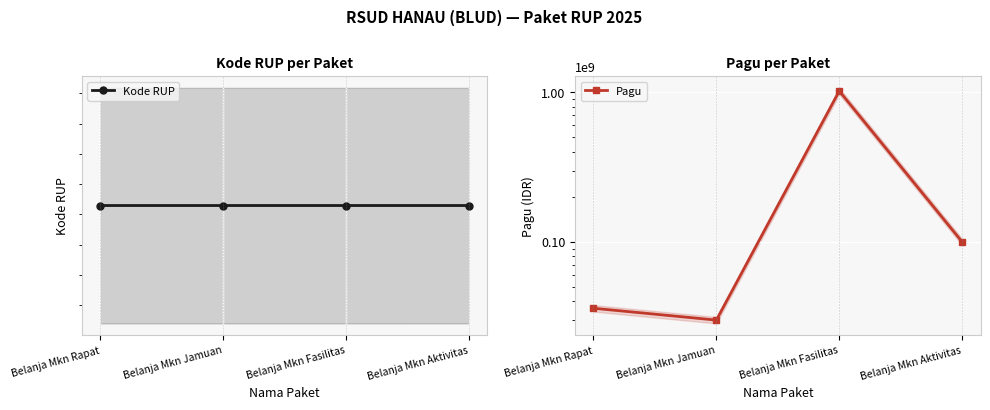

Is this an area chart (filled region under the line)?

No